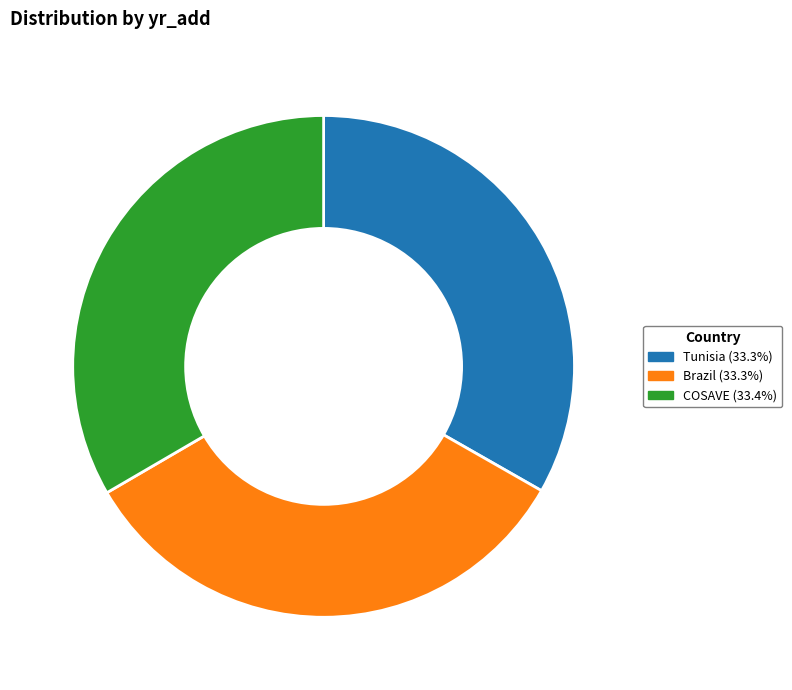

Is the sum of Tunisia (33.3%) and COSAVE (33.4%) greater than half?

Yes